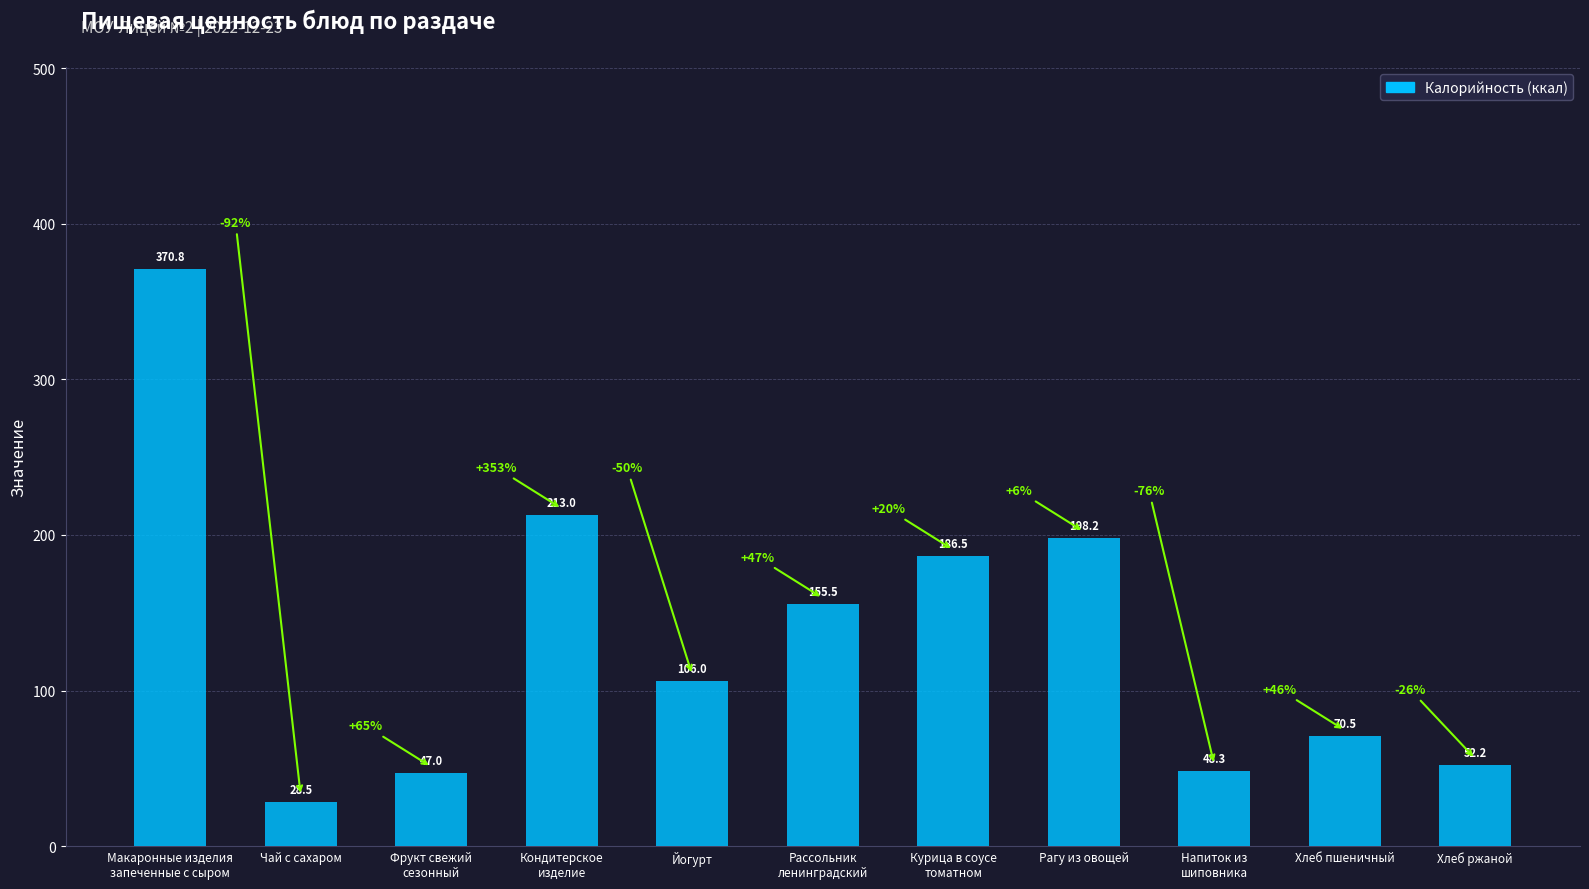

What is the change in value from Курица в соусе
томатном to Рагу из овощей?

+11.7